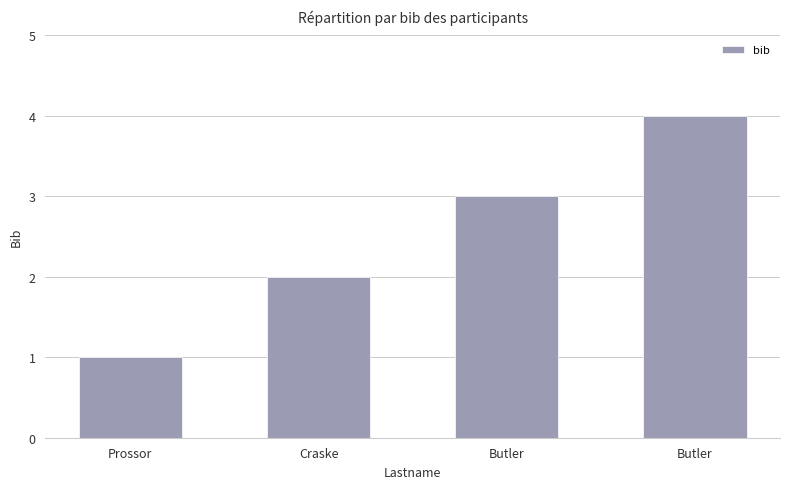

Rank the categories by value from highest to lowest.

Butler, Butler, Craske, Prossor